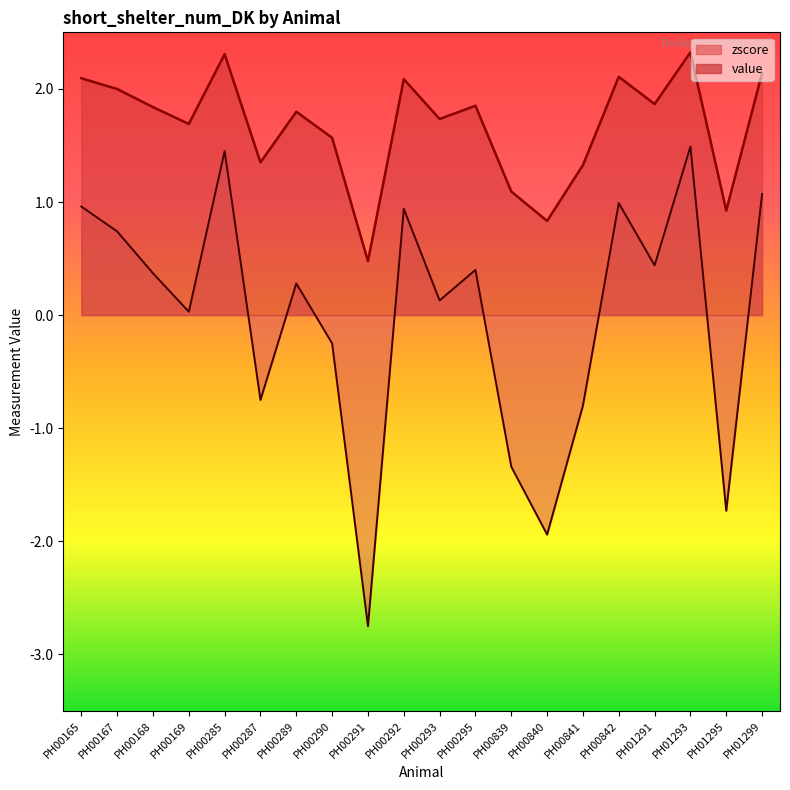

Reading left to right, extract all data points from this chart.

value: 2.1	2.0	1.8	1.7	2.3	1.4	1.8	1.6	0.5	2.1	1.7	1.9	1.1	0.8	1.3	2.1	1.9	2.3	0.9	2.1
zscore: 1.0	0.7	0.4	0.0	1.4	-0.8	0.3	-0.2	-2.8	0.9	0.1	0.4	-1.3	-1.9	-0.8	1.0	0.4	1.5	-1.7	1.1